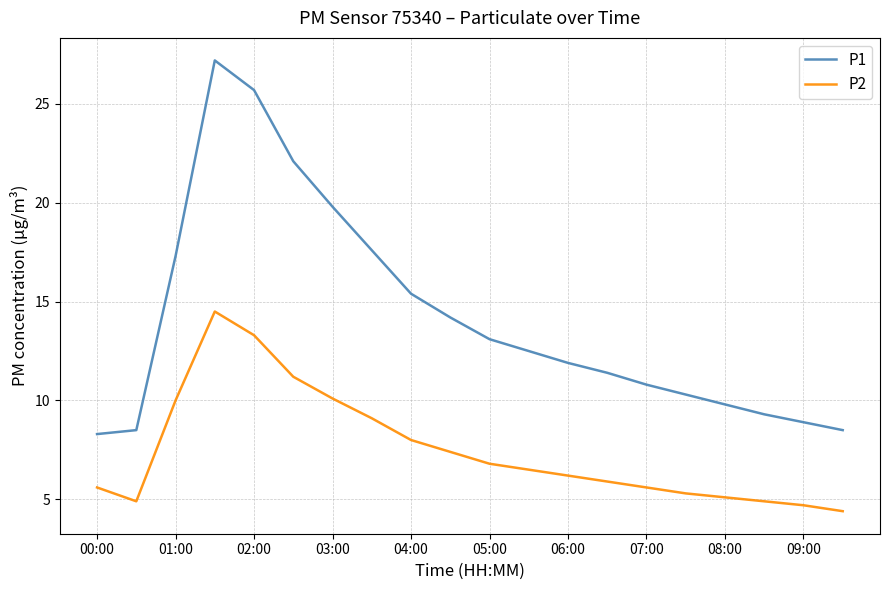

Which series has the largest total across all categories?

P1